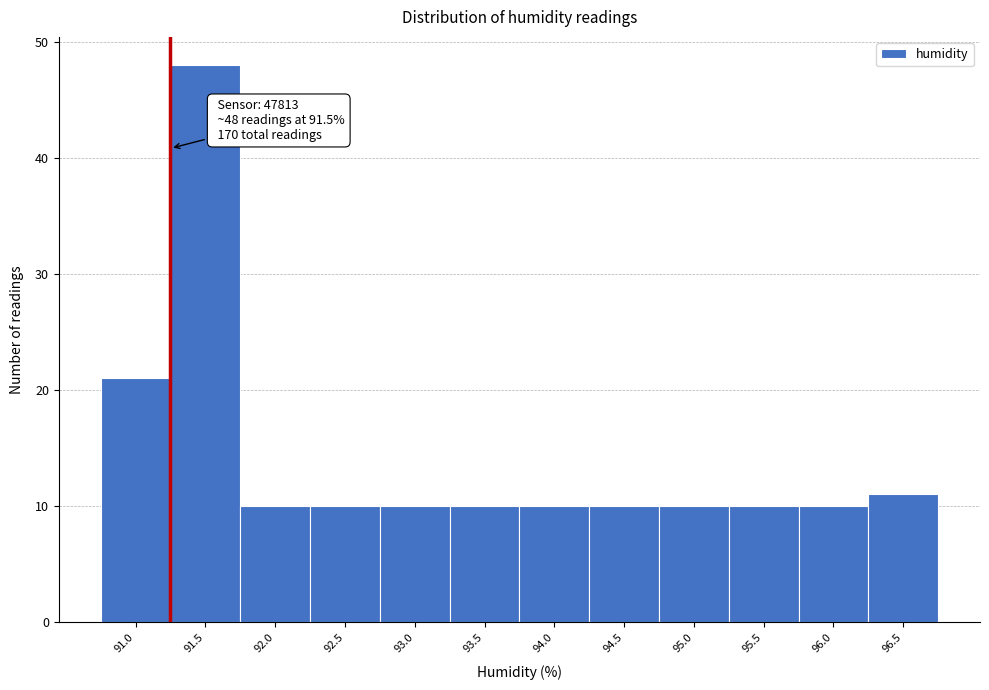

Reading left to right, what are all the values shown in this chart?

21	48	10	10	10	10	10	10	10	10	10	11